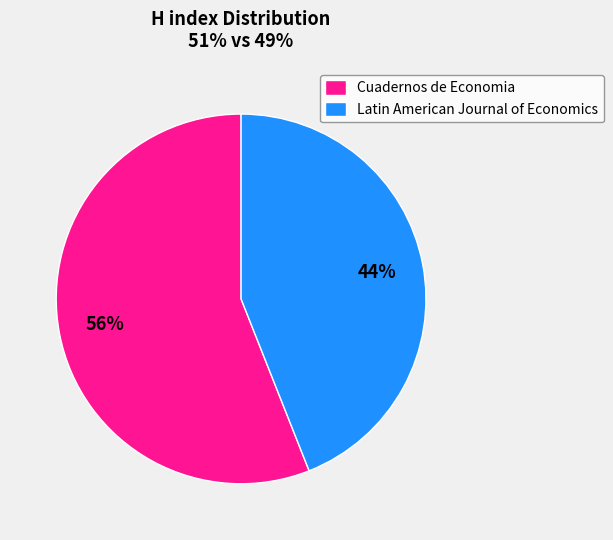

What is the smallest slice in the pie chart?

Latin American Journal of Economics